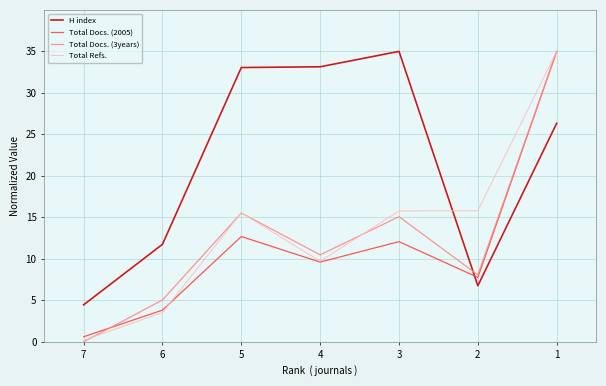

At which label does Total Refs. reach its minimum?

7